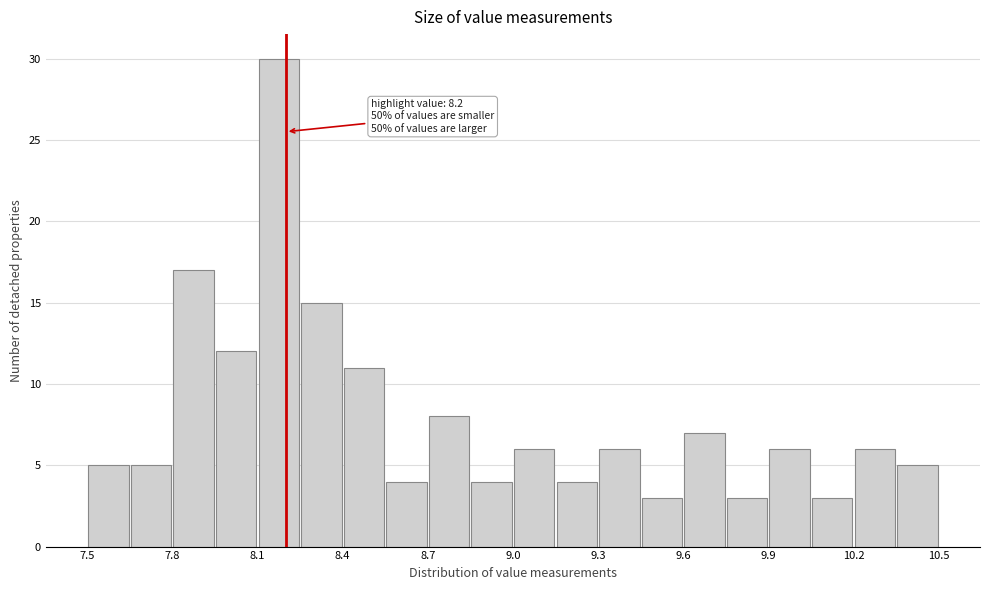

Around what value on the x-axis is the tallest bar? Give the approximate position of its centre, as read against the axis.

8.20